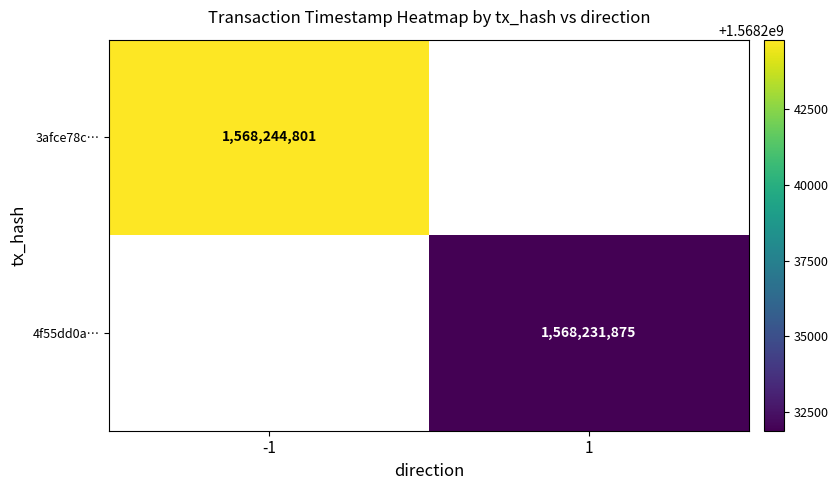

The 3afce78c… series shows 578217103 at -1. True or false?

False